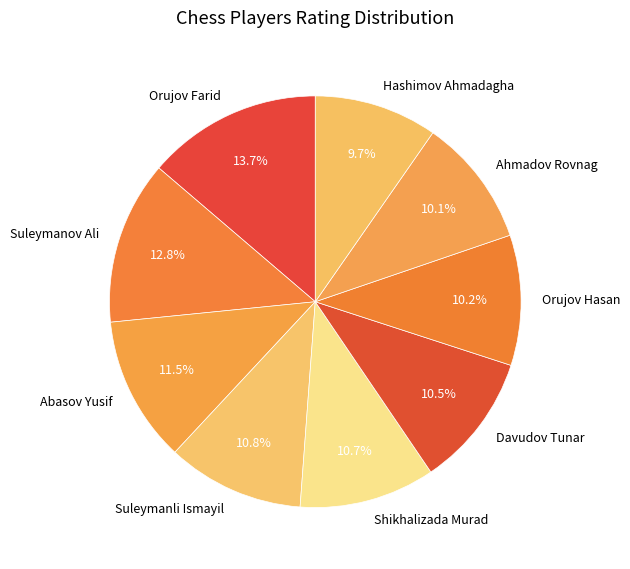

What is the largest slice in the pie chart?

Orujov Farid